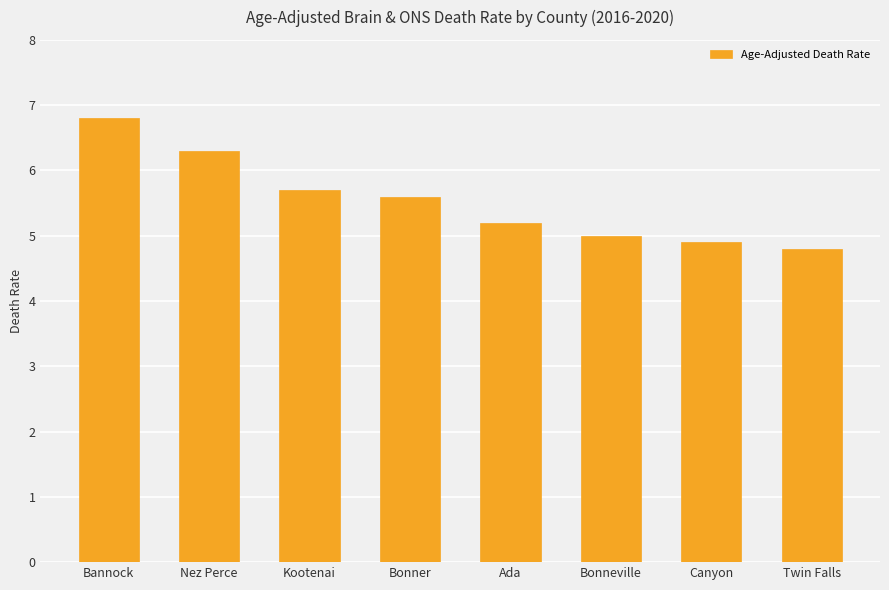

What is the sum of all values?

44.3